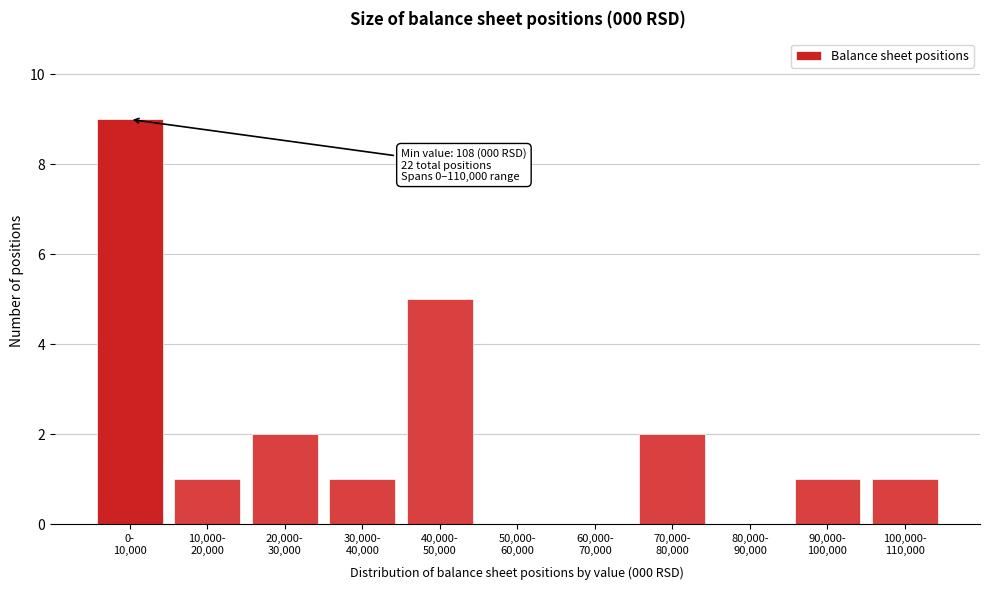

What is the greatest value displayed?

9